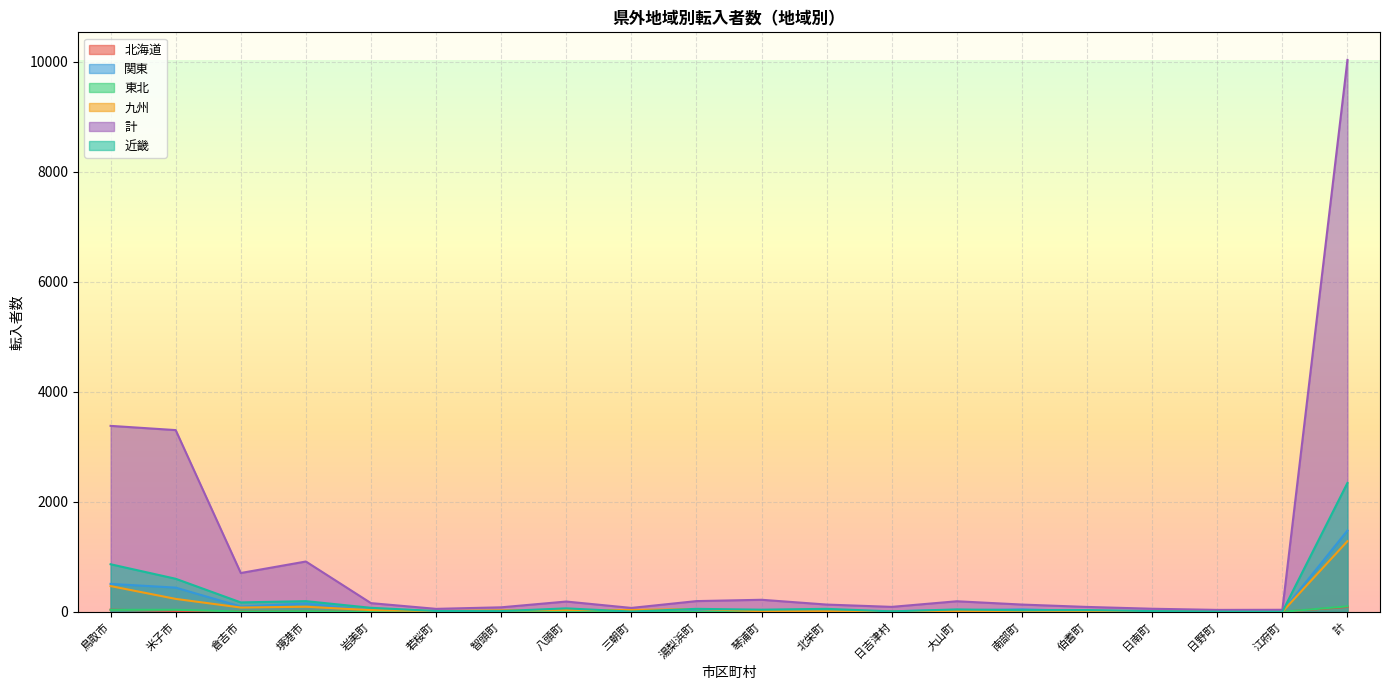

What are all the series names shown in the legend?

北海道, 関東, 東北, 九州, 計, 近畿